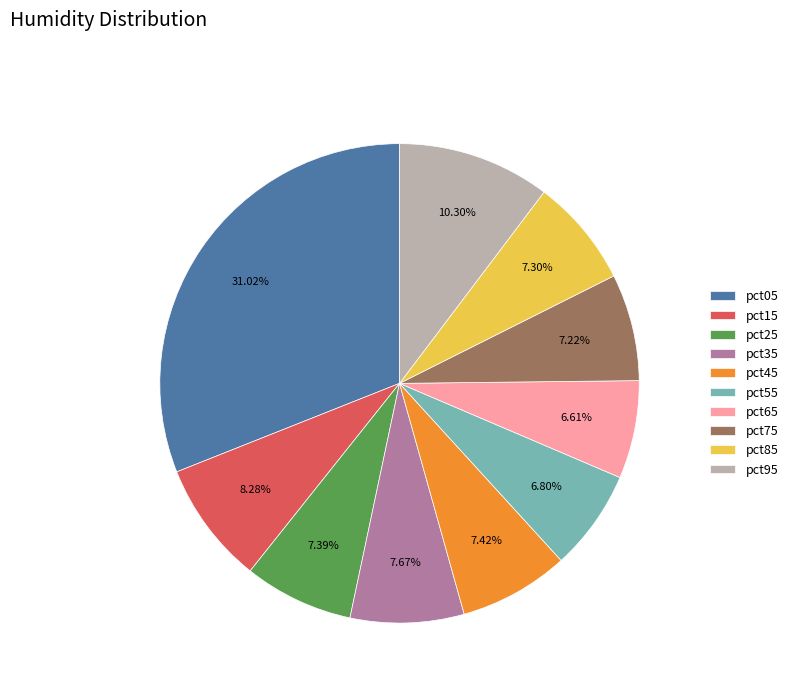

Count the number of slices in the pie.

10